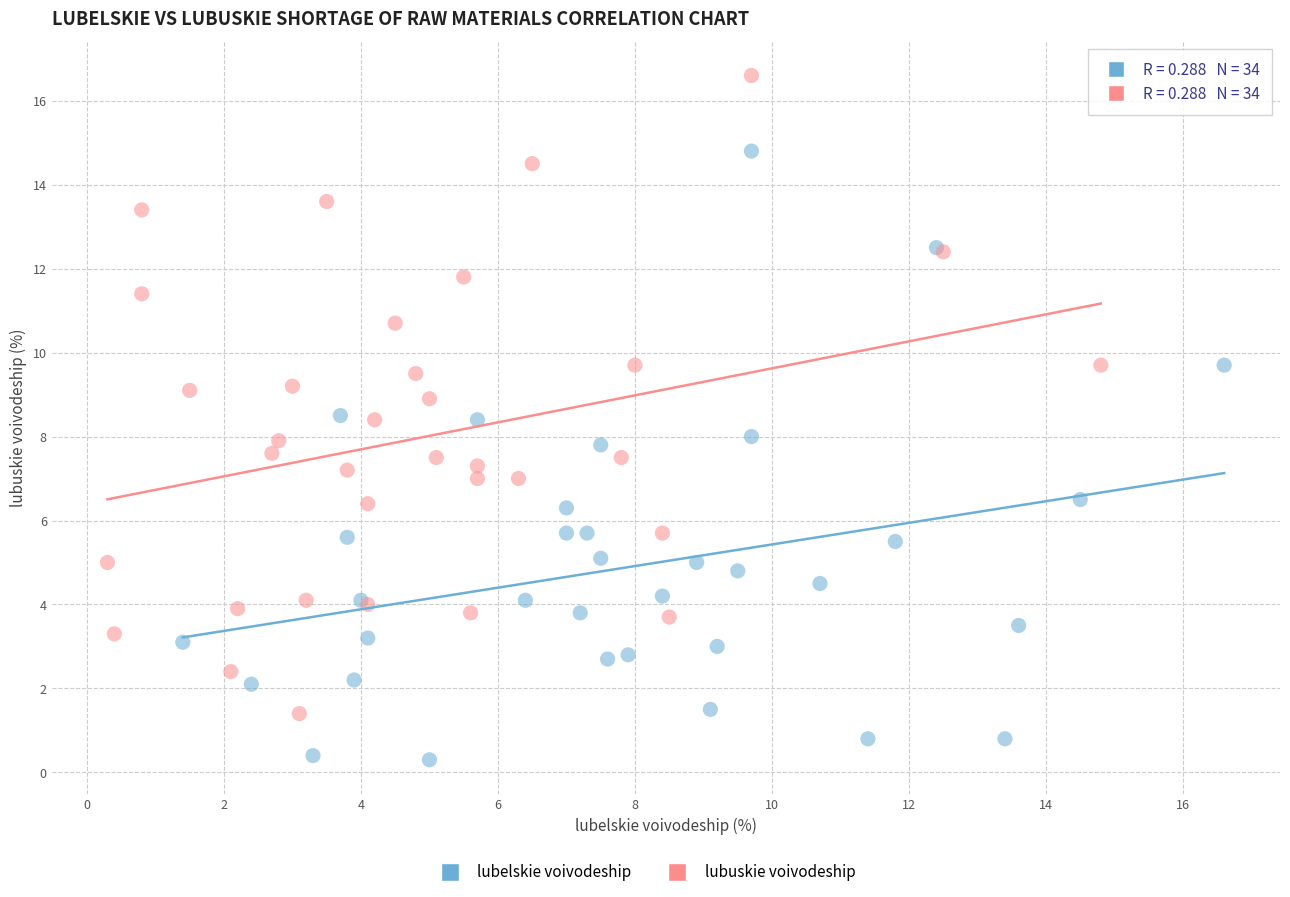

Which series has the widest spread of Y values?

lubuskie voivodeship